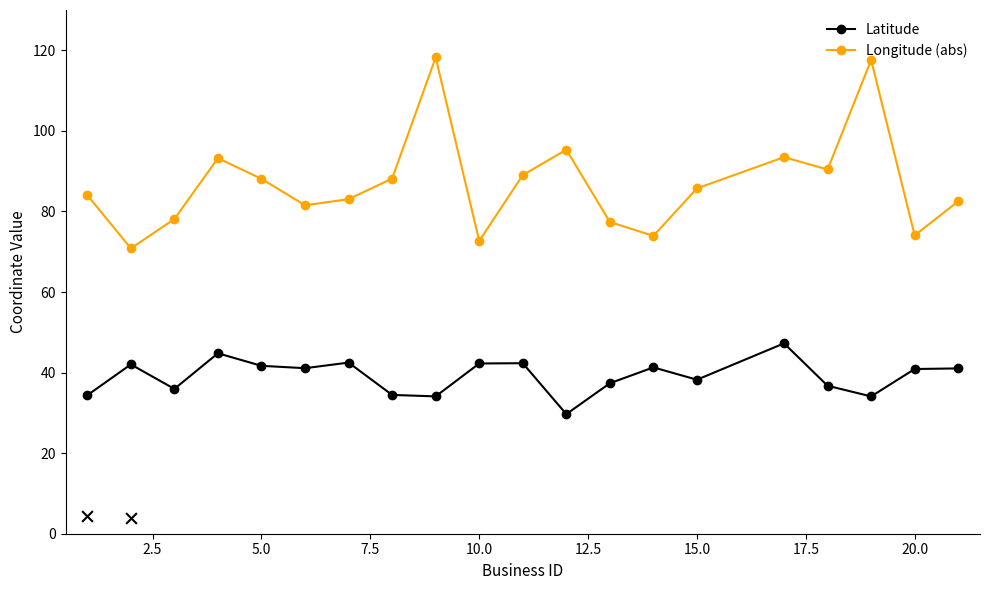

Which series has the largest total across all categories?

Longitude (abs)